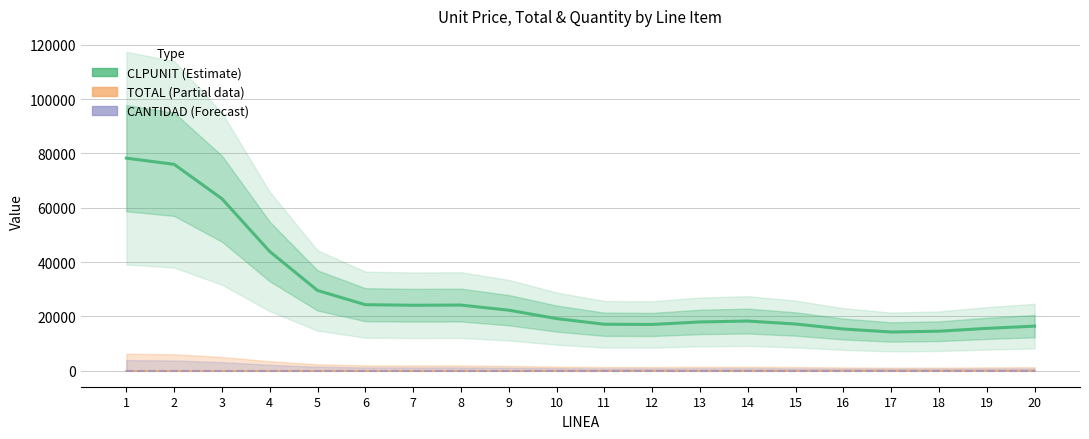

True or false: TOTAL (Partial) and CANTIDAD (Forecast) cross at least once.

False